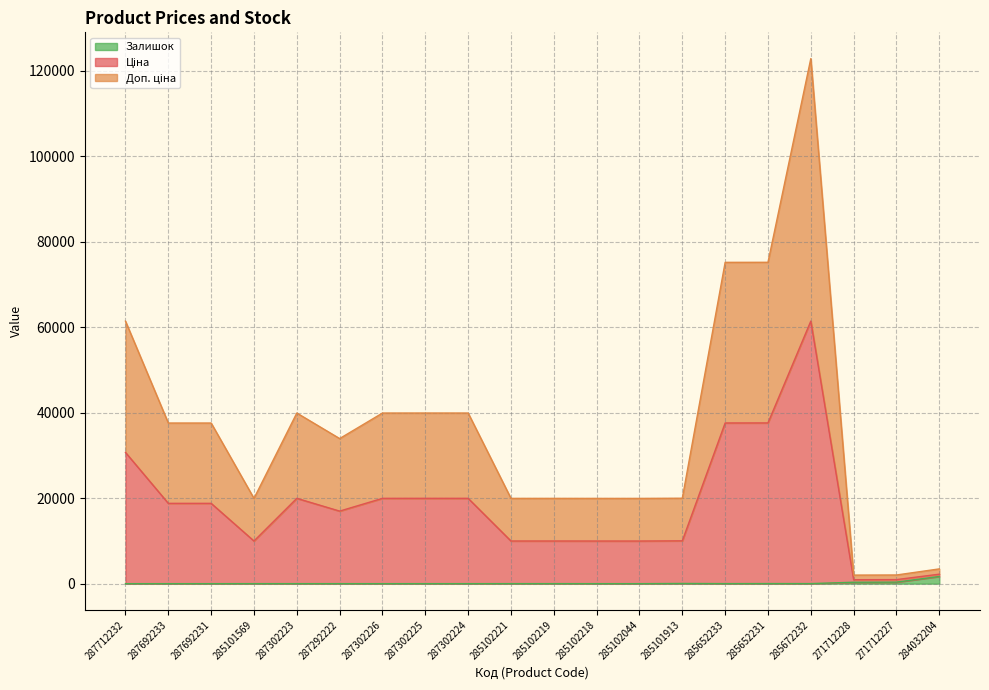

What is the difference between the highest and lowest values at 271712227?

1671.6